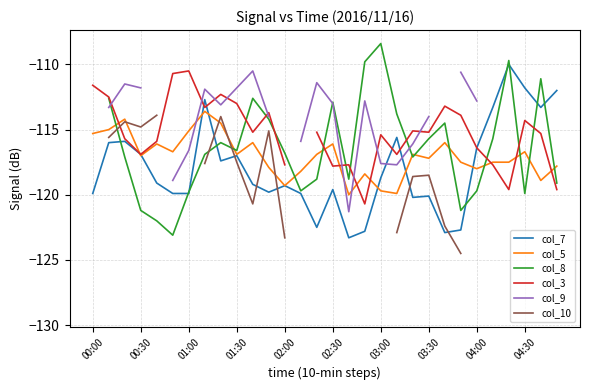

Is it true that col_5 equals -115.1 at 01:00?

True